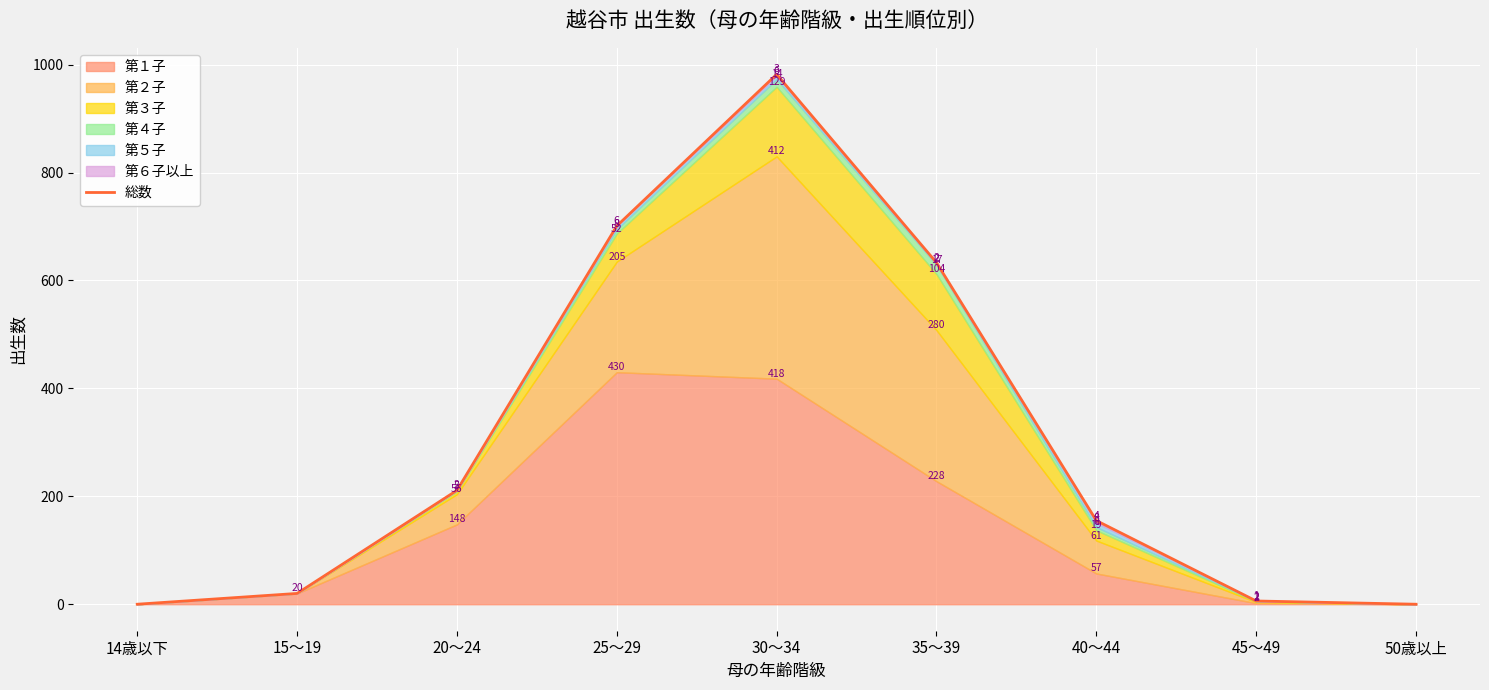

The chart shows a value of 0 at 14歳以下. True or false?

True